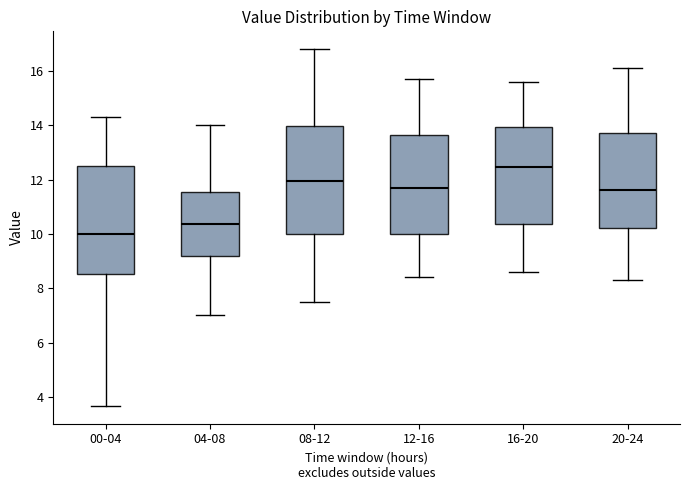

Reading left to right, transcribe this box plot: for each box, give where its median line is, the range the box spans, and where its two whiskers end, as read against the y-axis. The values are not printed on the chart, so give them approximately, as read against the axis.

00-04: median 10.0, box 8.6 to 12.6, whiskers 3.6 to 14.4
04-08: median 10.4, box 9.2 to 11.6, whiskers 7.0 to 14.0
08-12: median 12.0, box 10.0 to 14.0, whiskers 7.6 to 16.8
12-16: median 11.8, box 10.0 to 13.6, whiskers 8.4 to 15.8
16-20: median 12.4, box 10.4 to 14.0, whiskers 8.6 to 15.6
20-24: median 11.6, box 10.2 to 13.8, whiskers 8.4 to 16.2